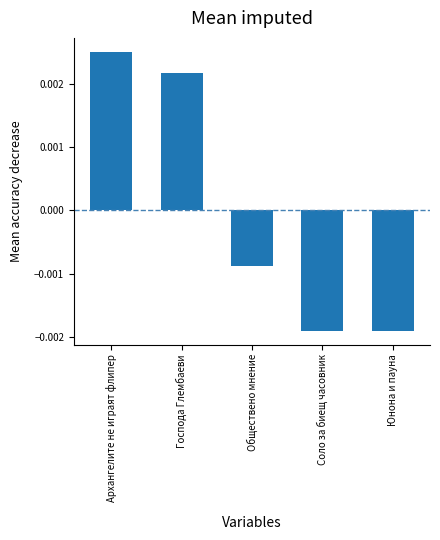

What position from the right is Юнона и пауна?

1